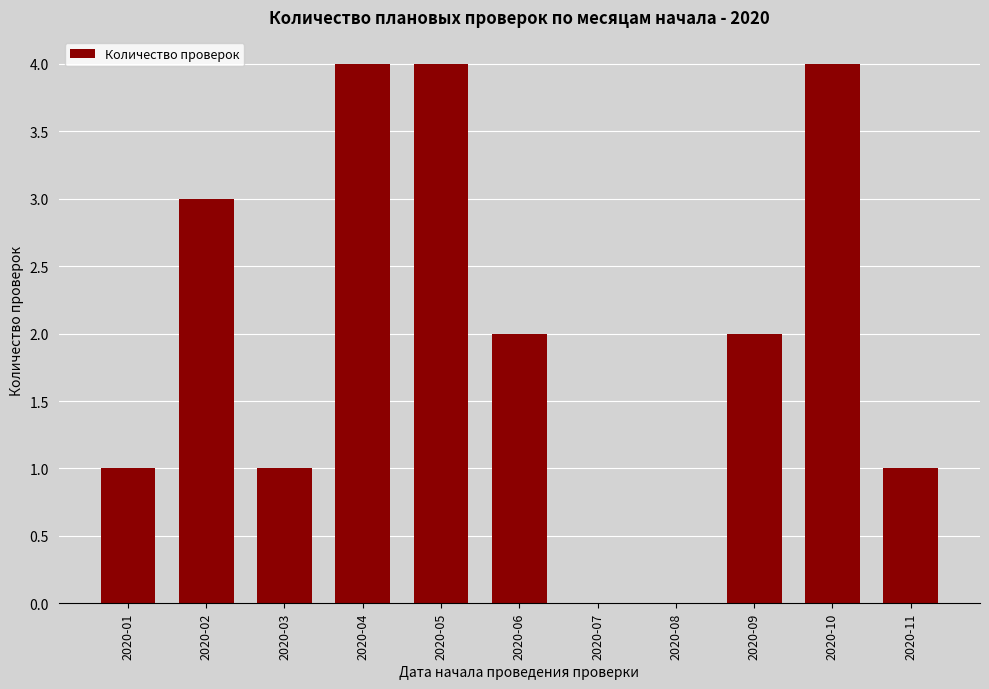

Reading left to right, list all the values displayed in this chart.

2020-01=1	2020-02=3	2020-03=1	2020-04=4	2020-05=4	2020-06=2	2020-07=0	2020-08=0	2020-09=2	2020-10=4	2020-11=1